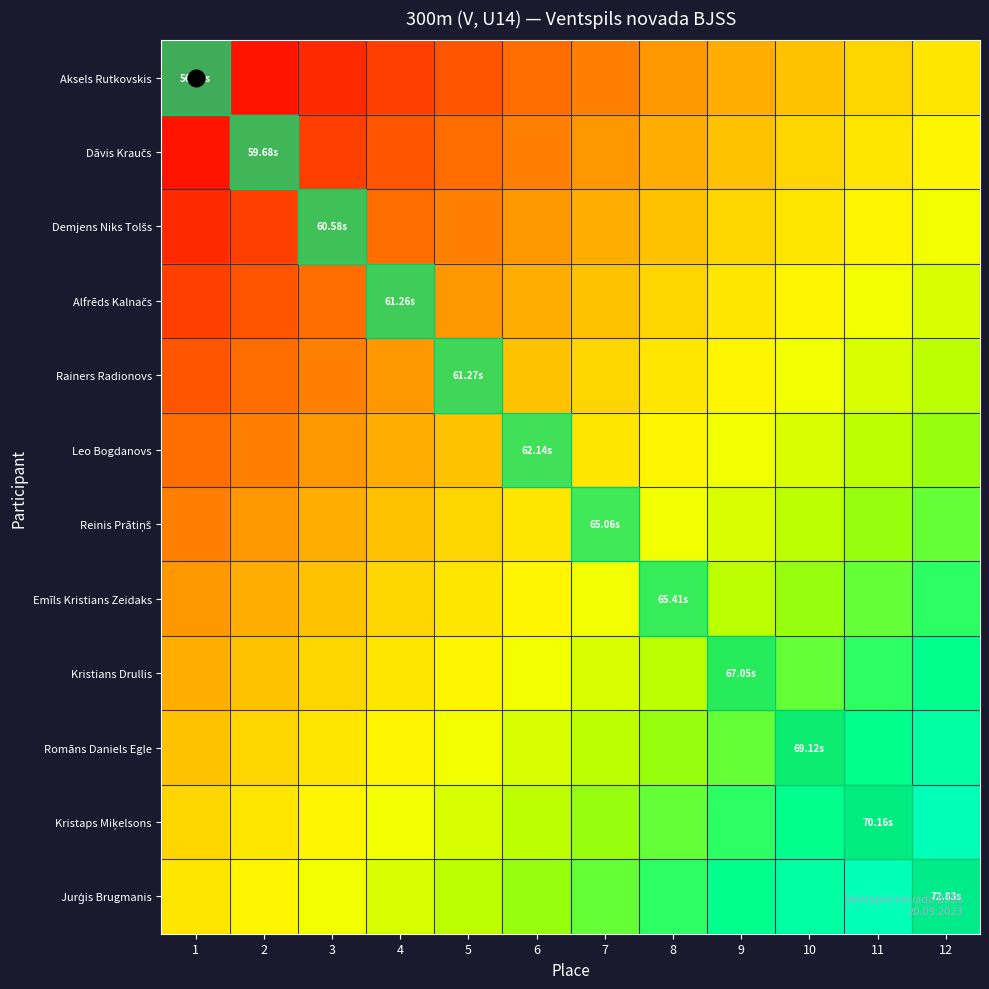

Which has a higher value, 11 or 6?

11